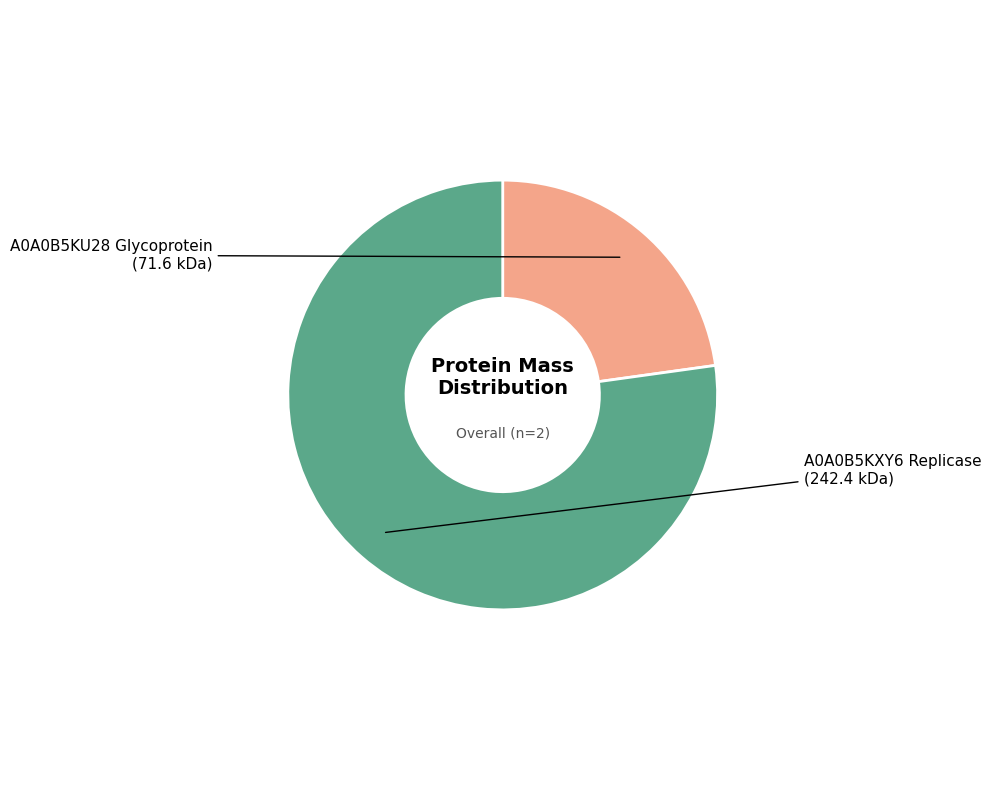

What is the majority slice?

A0A0B5KXY6 Replicase